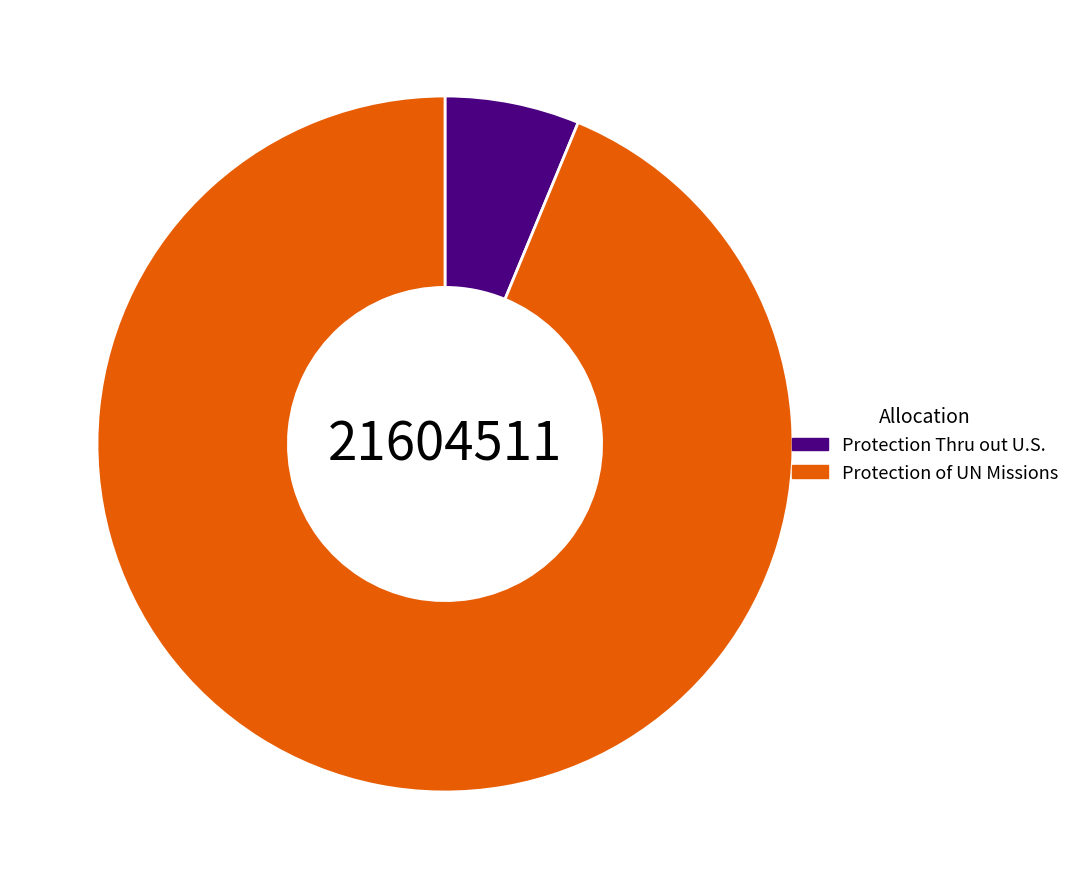

Does any single category account for the majority?

Yes